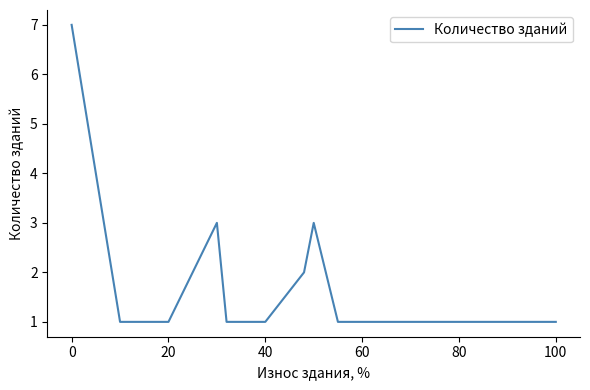

What is the difference between the maximum and minimum values?

6